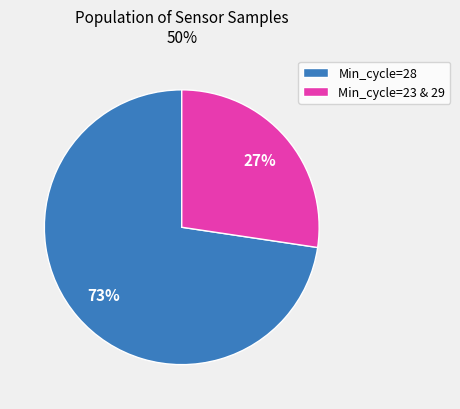

What percentage is the Min_cycle=23 & 29 slice, to the nearest percent?

27%